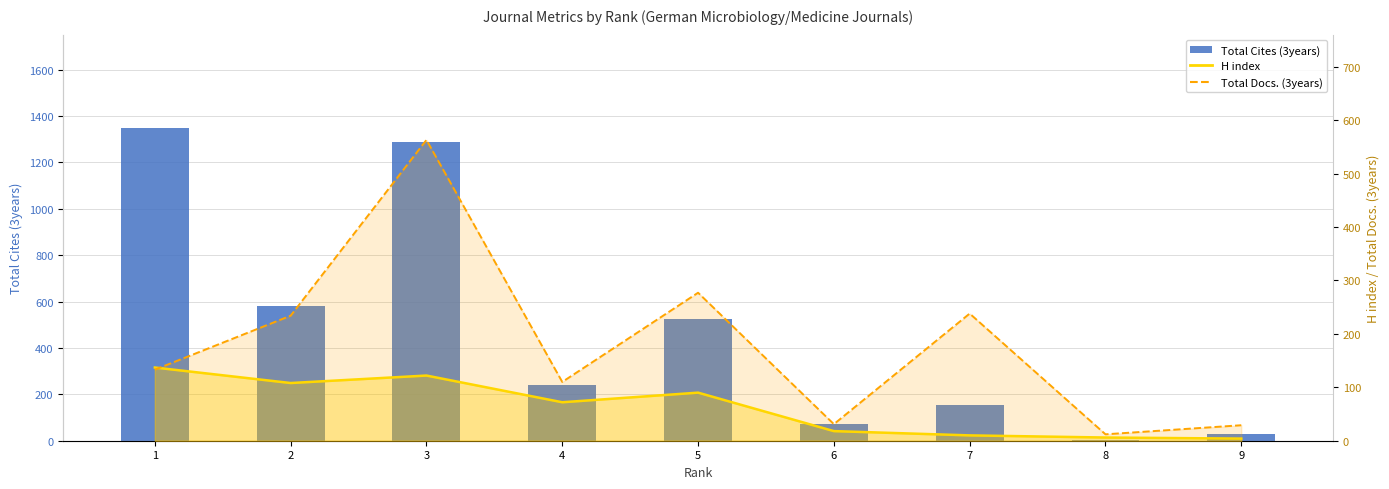

What is the difference between the H index (line) values at 4 and 8?

66